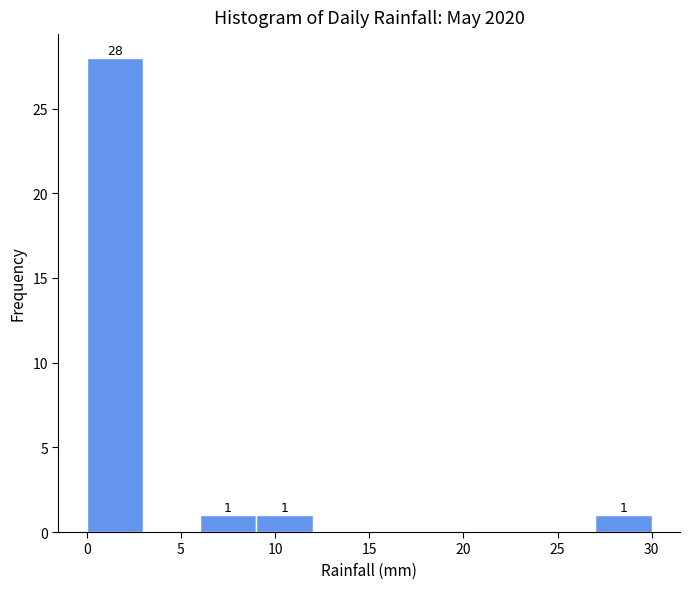

Over which range of the x-axis is the bar tallest?

0 to 3